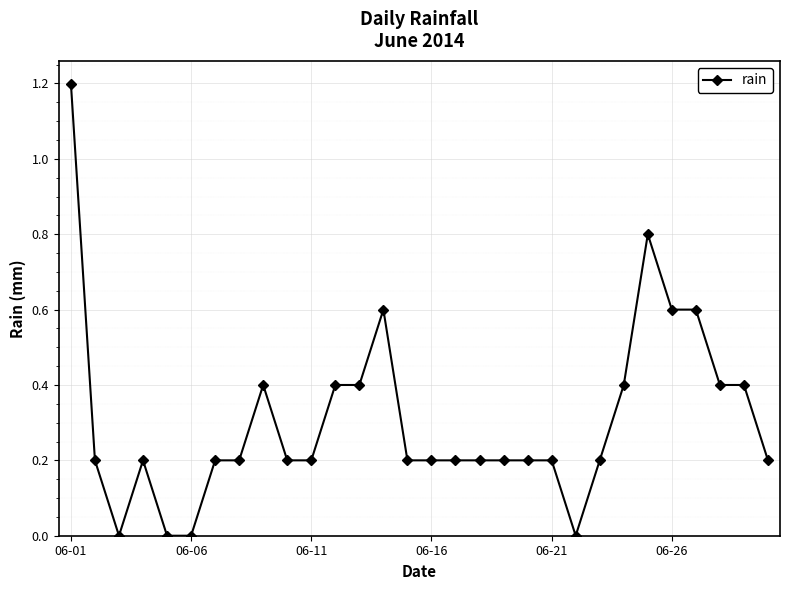

Count the number of data series in this chart.

1